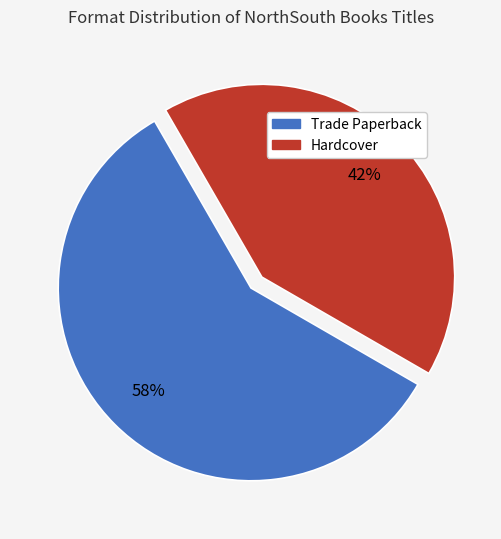

To the nearest percent, what is the combined percentage of Hardcover and Trade Paperback?

100%